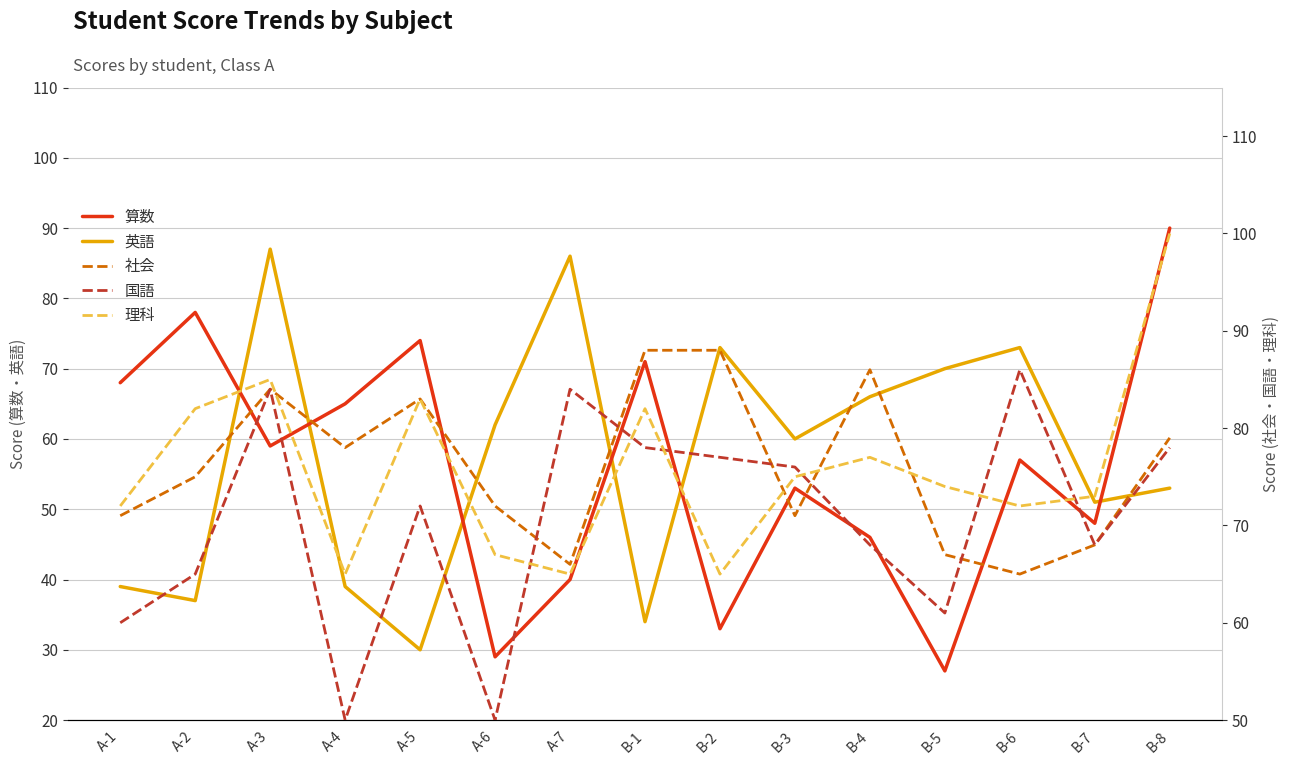

Reading left to right, what are all the values shown in this chart?

算数: 68	78	59	65	74	29	40	71	33	53	46	27	57	48	90
英語: 39	37	87	39	30	62	86	34	73	60	66	70	73	51	53
社会: 71	75	84	78	83	72	66	88	88	71	86	67	65	68	79
国語: 60	65	84	50	72	50	84	78	77	76	68	61	86	68	78
理科: 72	82	85	65	83	67	65	82	65	75	77	74	72	73	100